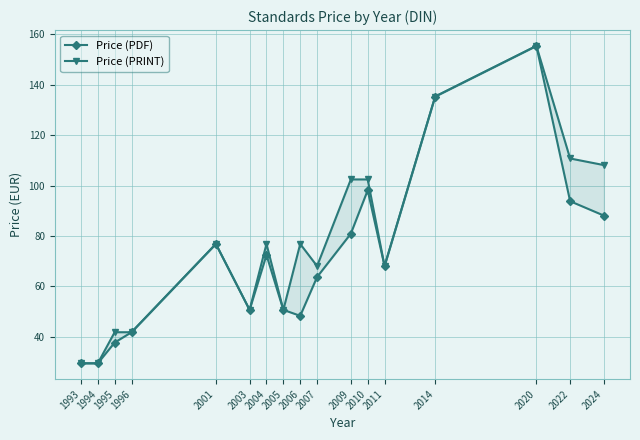

List the labels in order of Price (PRINT) value, largest first.

2020, 2014, 2022, 2024, 2009, 2010, 2001, 2004, 2006, 2007, 2011, 2003, 2005, 1995, 1996, 1993, 1994